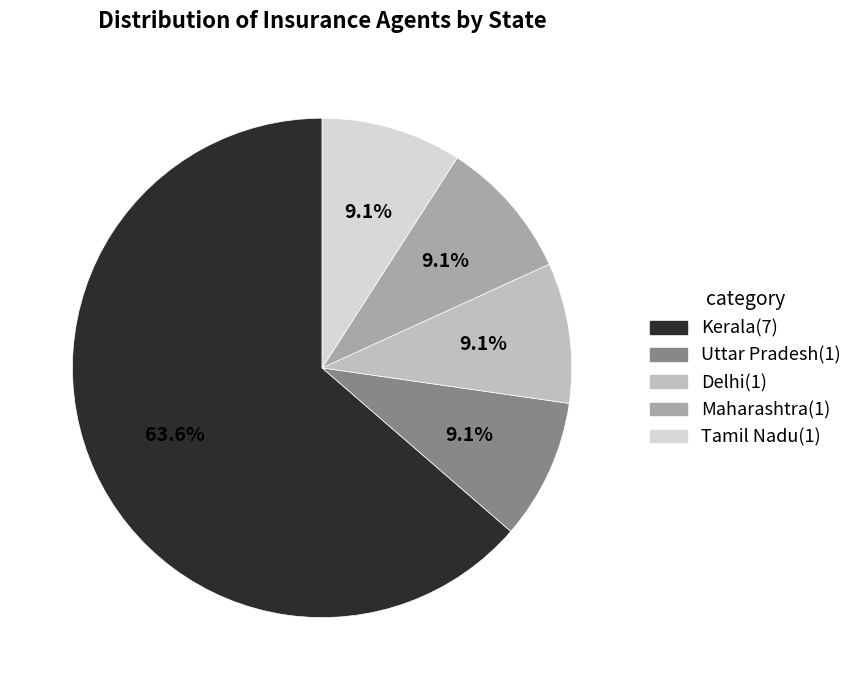

Is there any slice that represents more than half of the pie?

Yes